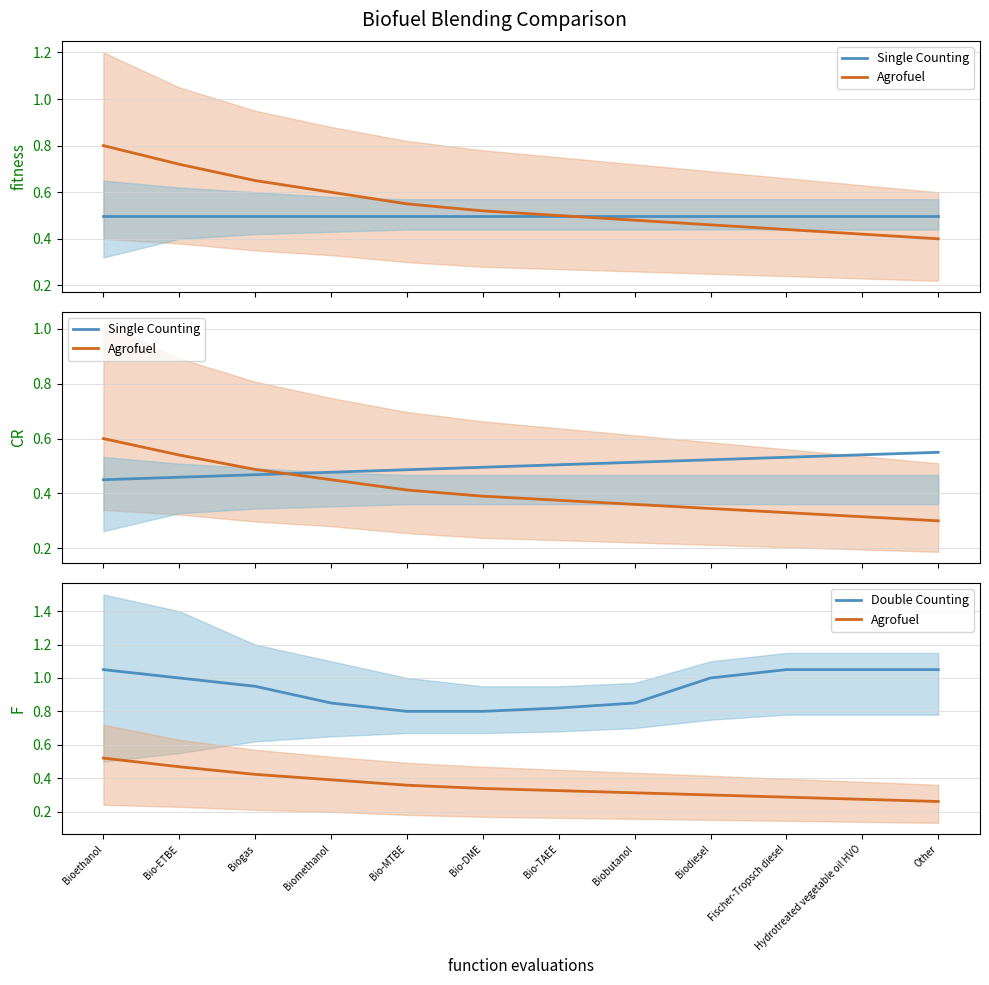

What position from the left is Bio-MTBE?

5